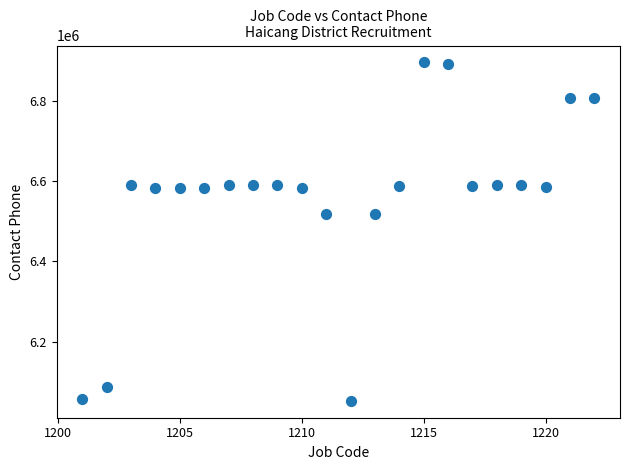

What is the range of X values (max minus min)?

21